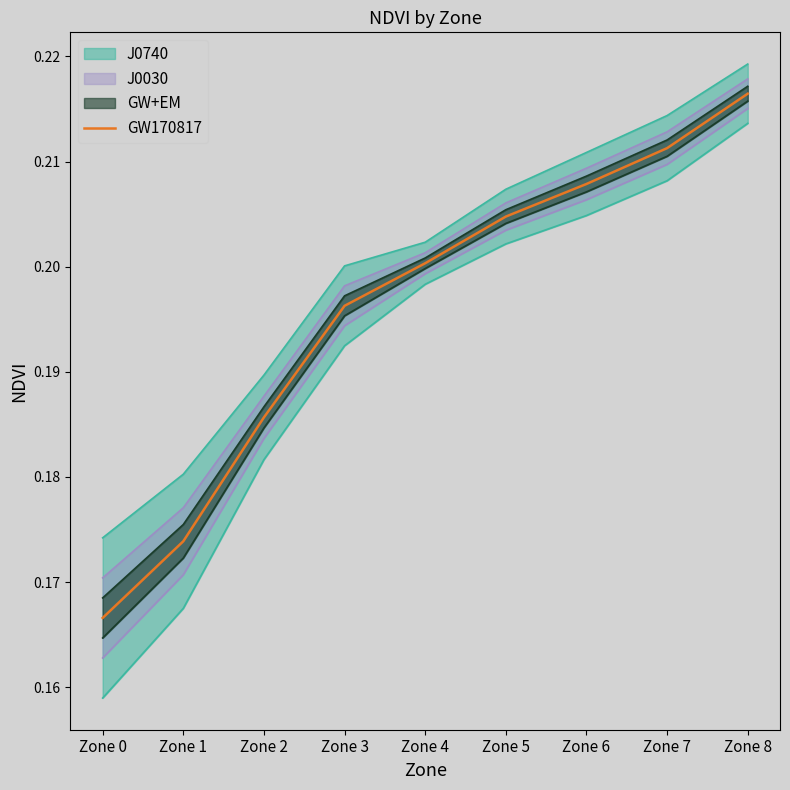

Is it true that the value at Zone 5 is 0.2?

True